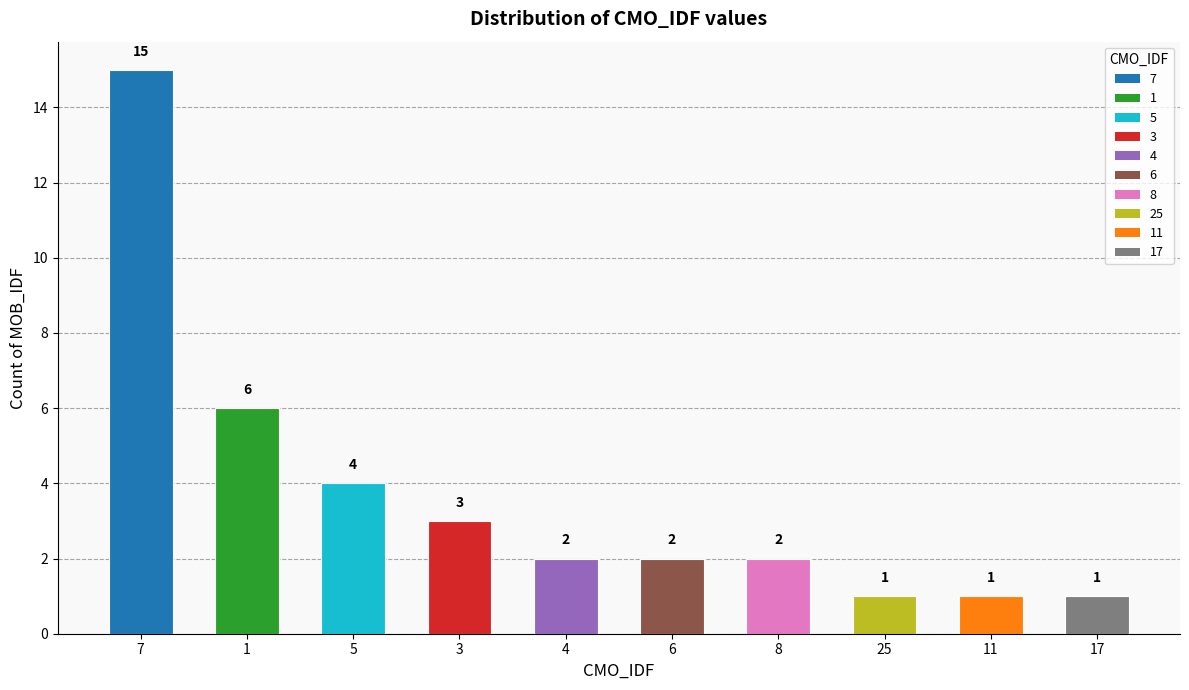

What is the maximum value shown in the chart?

15